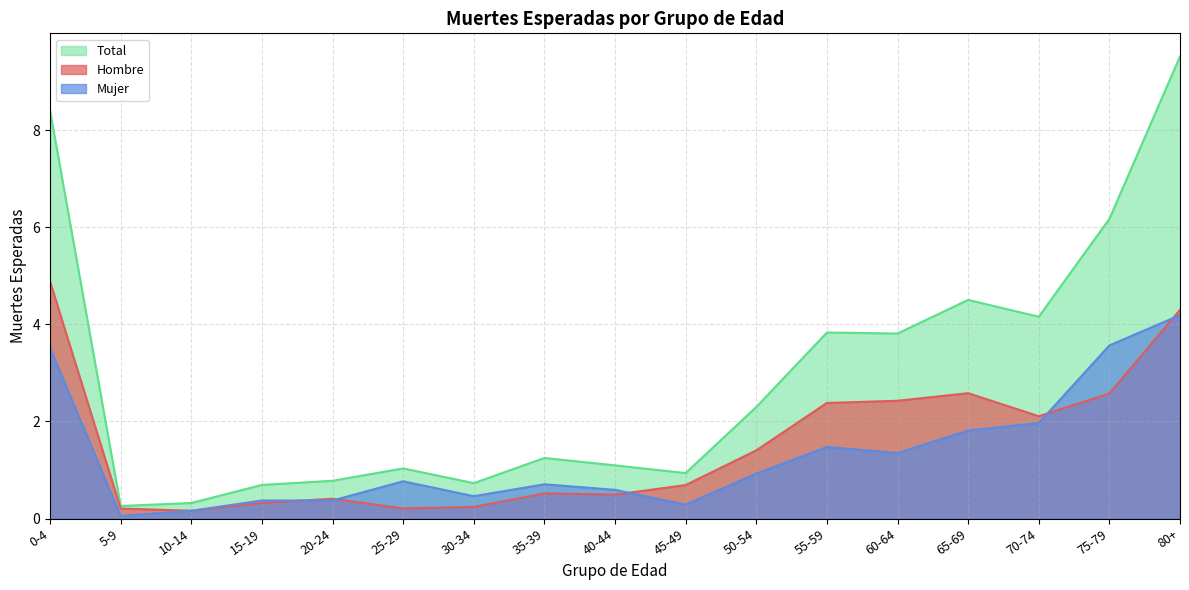

What is the average value of the Total series?

2.9